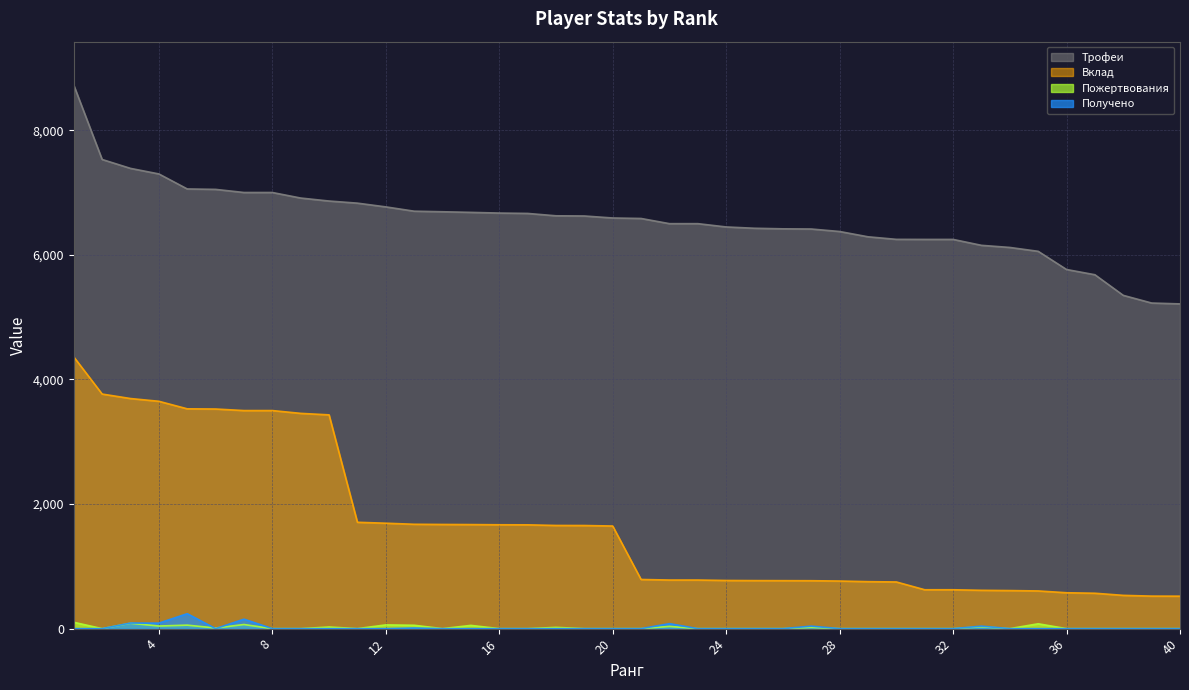

Where is the first local minimum for Пожертвования?

2